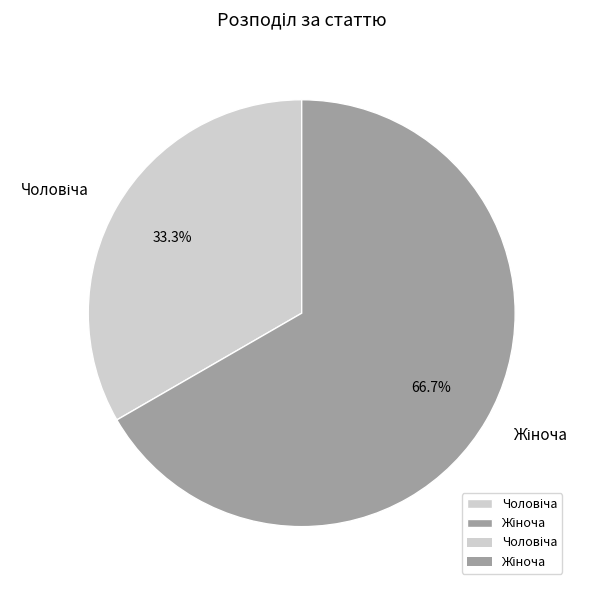

Is there any slice that represents more than half of the pie?

Yes